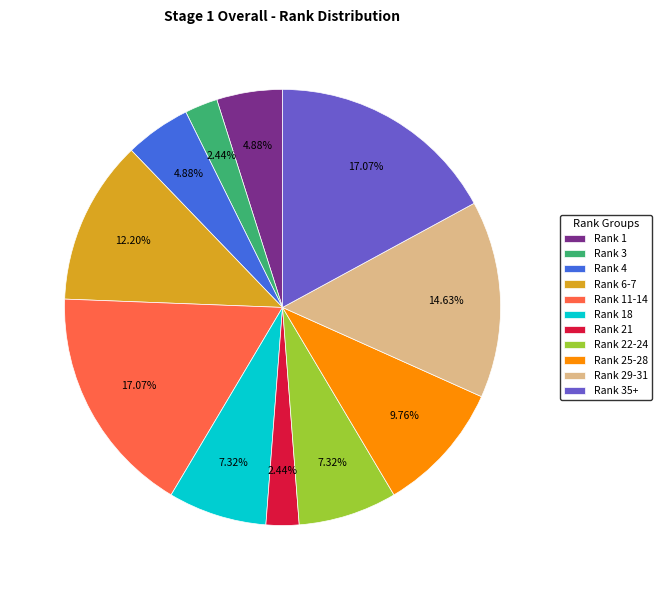

Is Rank 25-28 the majority of the pie?

No